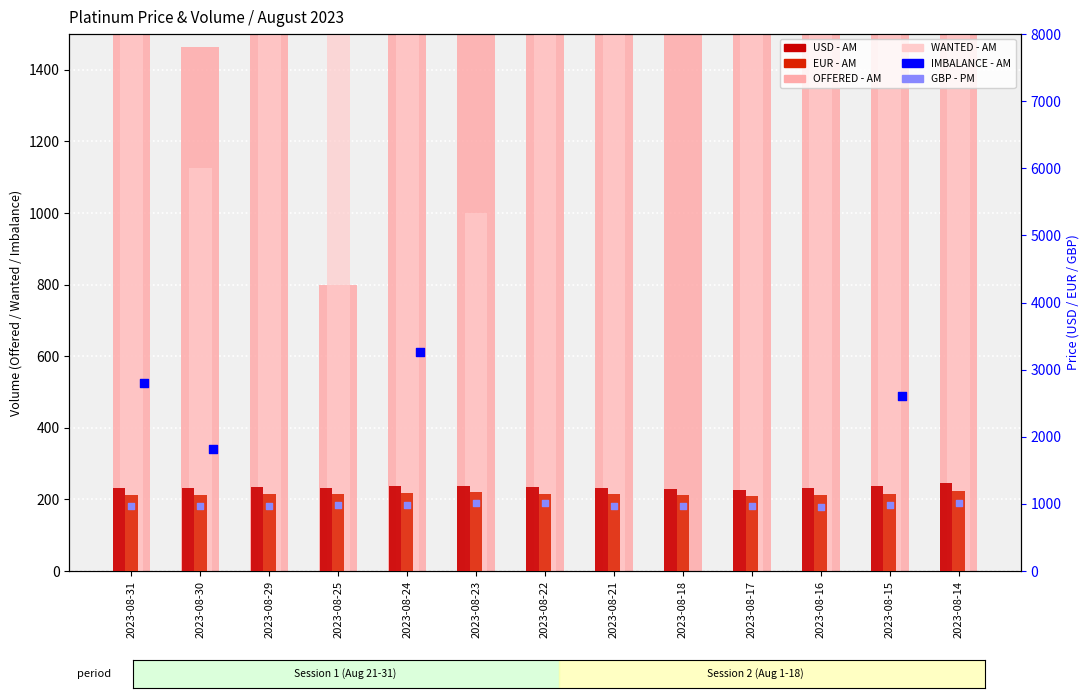

What is the total value across all series at 2023-08-22?

11624.7